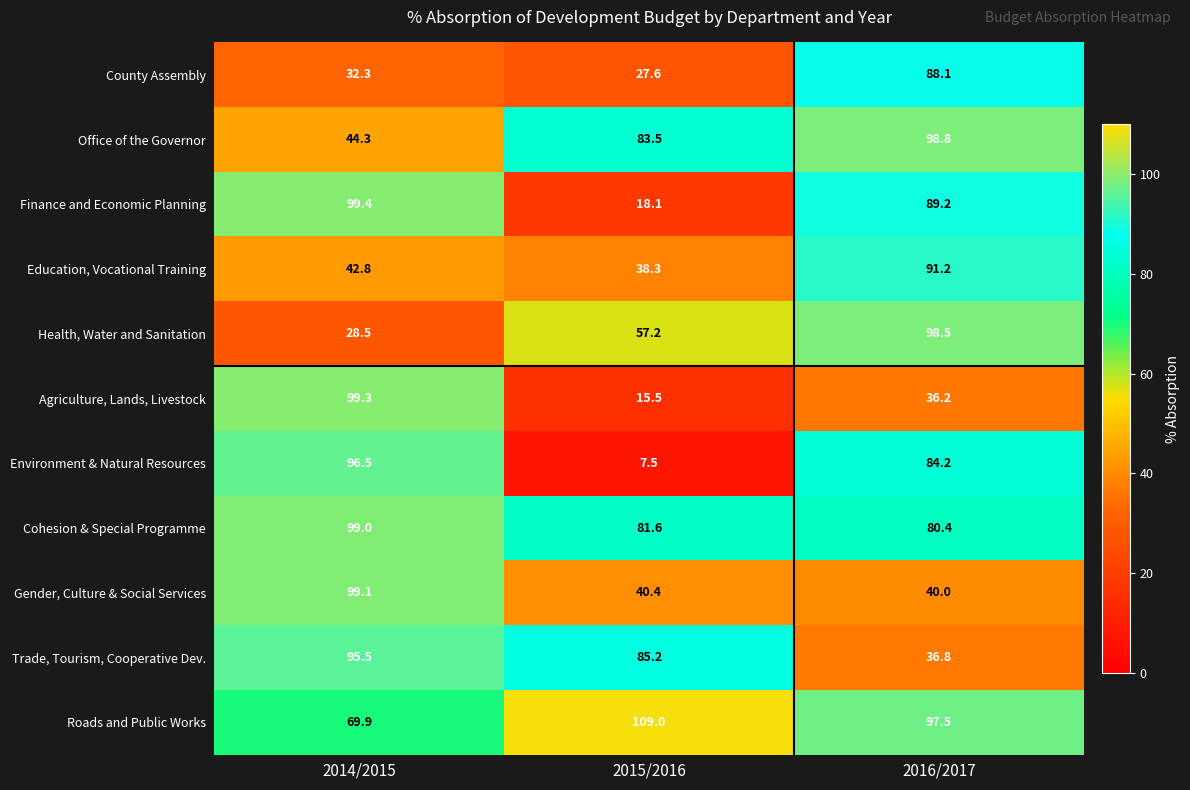

Which category has the lowest value across all series?

2015/2016